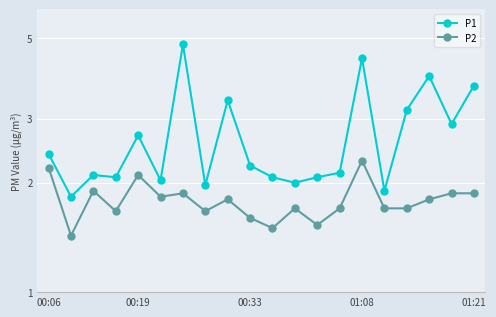

Count the number of data series in this chart.

2